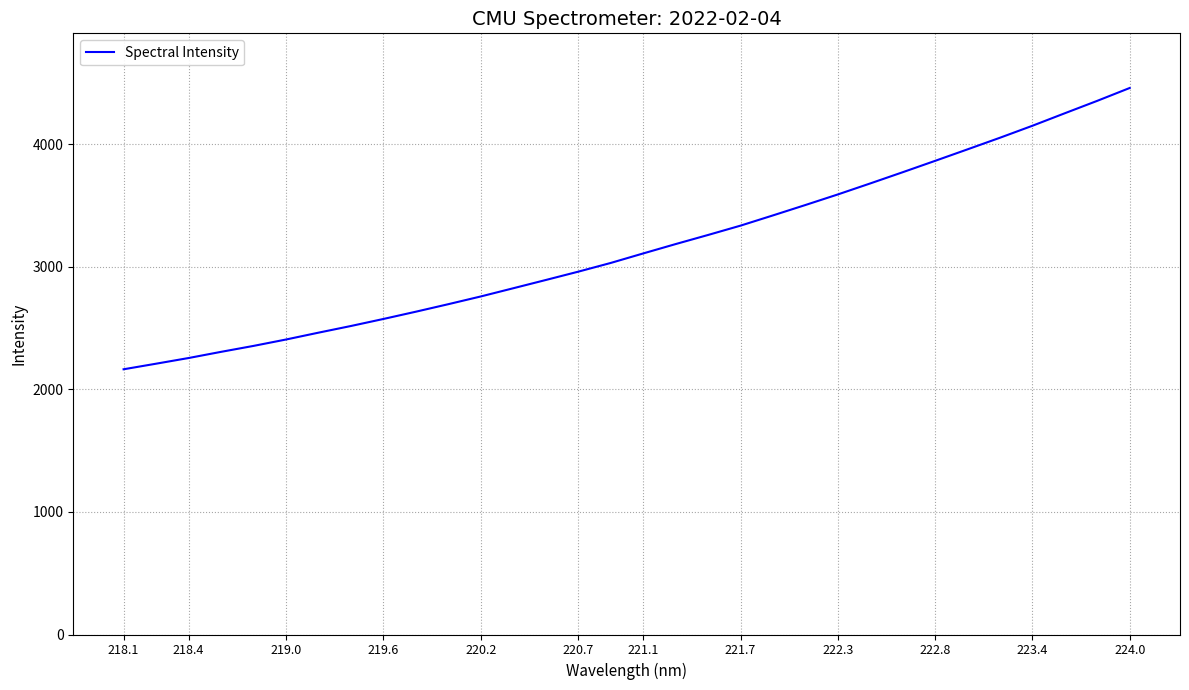

What is the maximum value shown in the chart?

4457.6